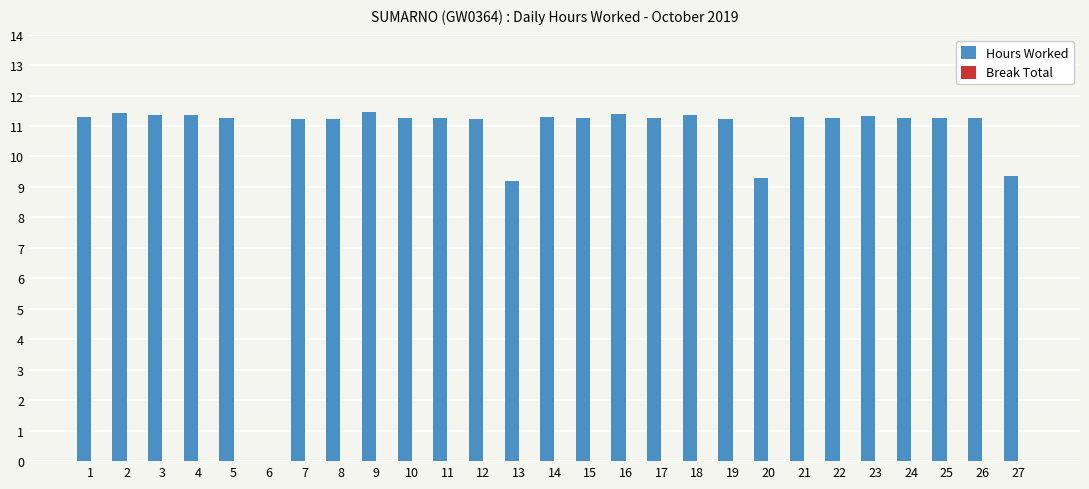

What is the ratio of the value at 20 to the value at 10?

0.8